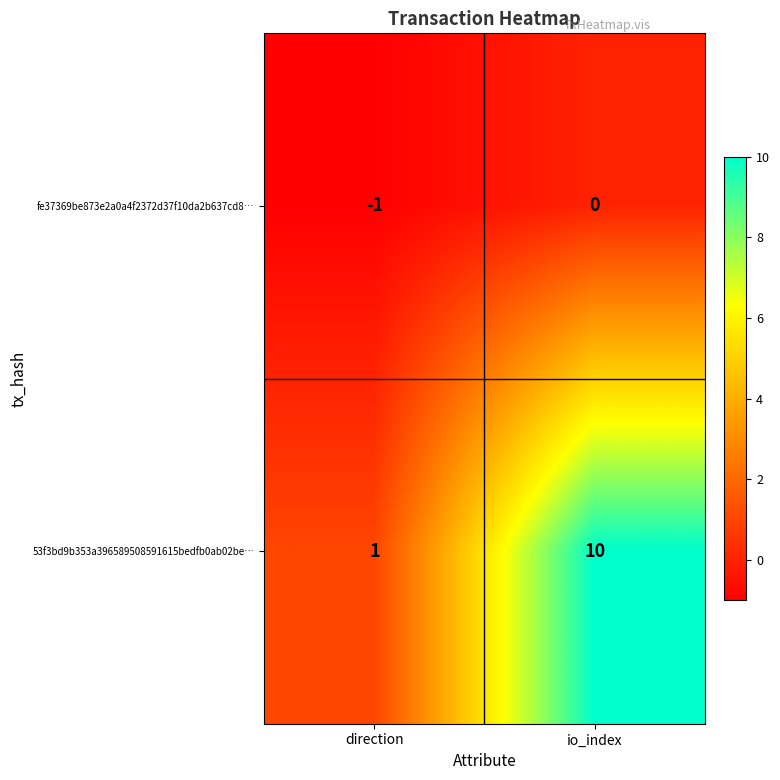

At which category is the sum across all series the highest?

io_index